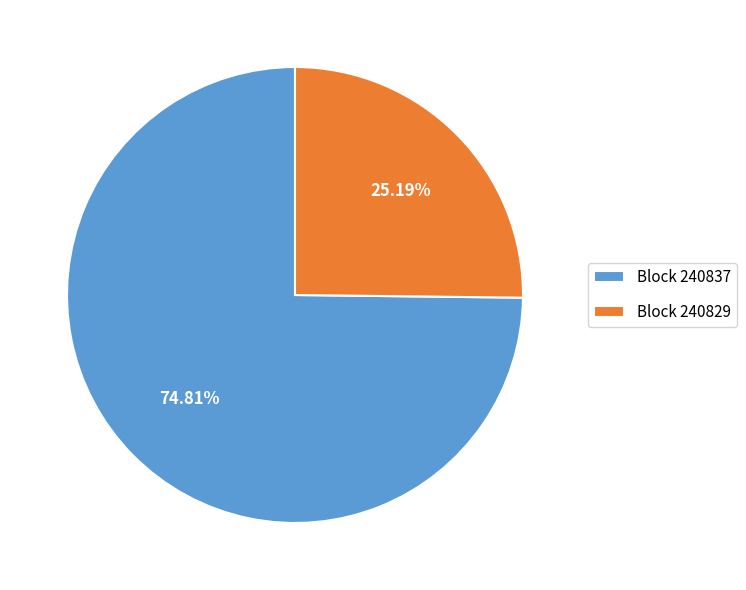

Rank the categories by value from highest to lowest.

Block 240837, Block 240829